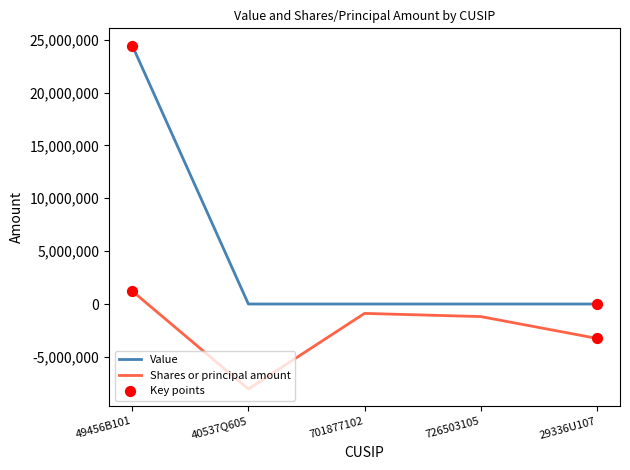

Is the value of Shares or principal amount at 49456B101 greater than the value of Value at 49456B101?

No